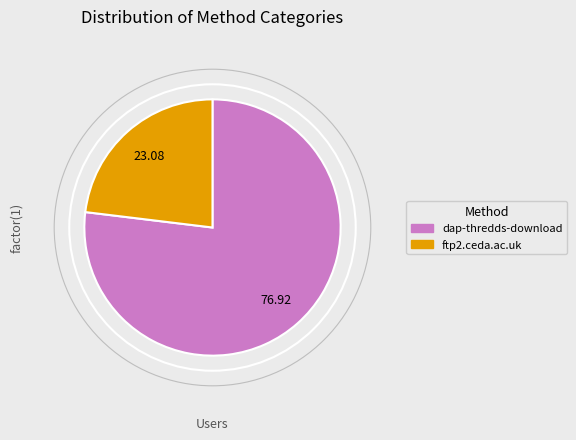

Rank the categories by value from lowest to highest.

ftp2.ceda.ac.uk, dap-thredds-download